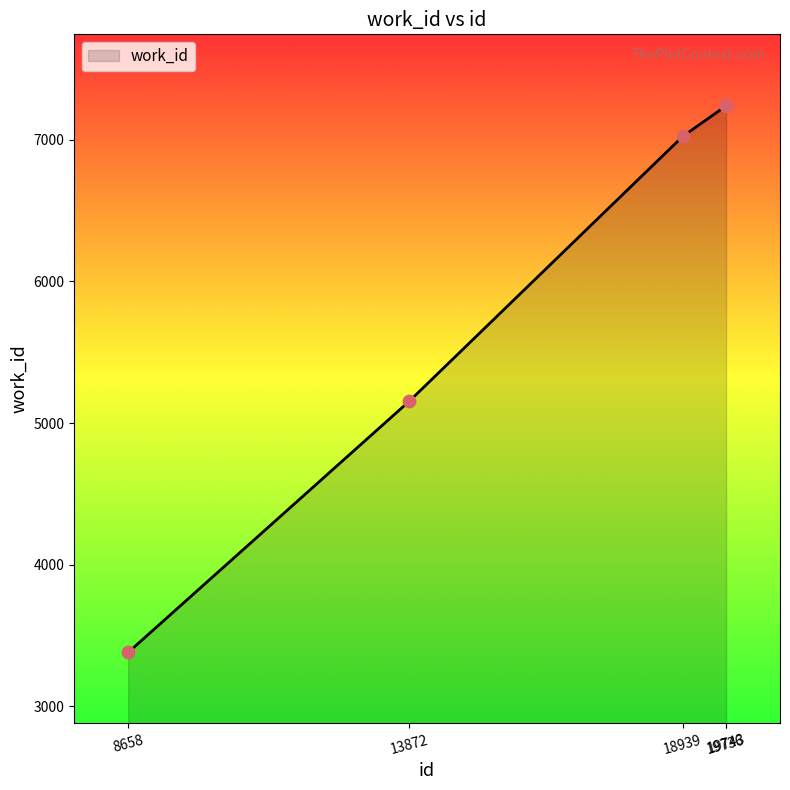

What is the ratio of the value at 8658 to the value at 13872?

0.7